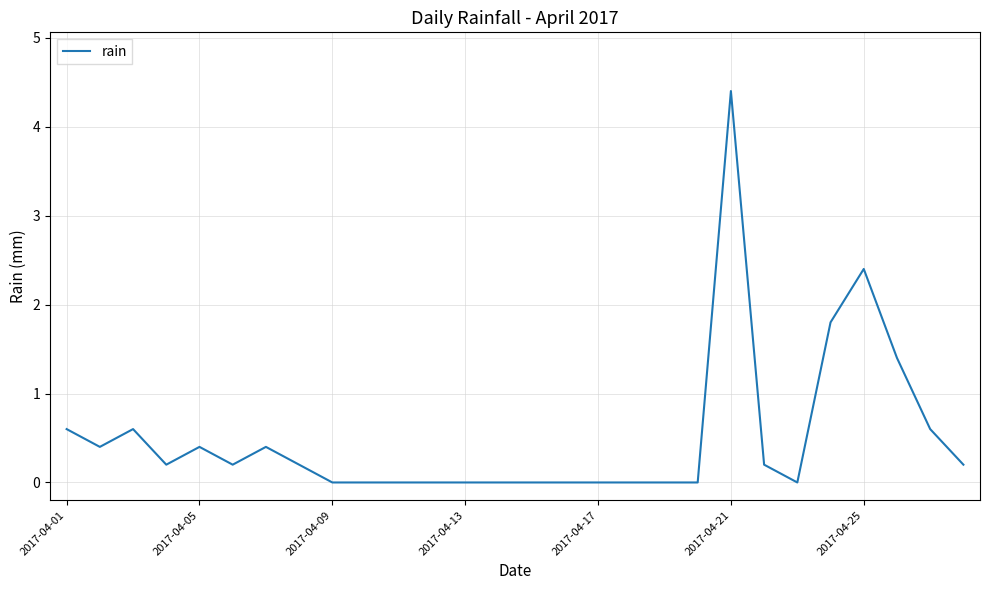

Does the chart have visible grid lines?

Yes